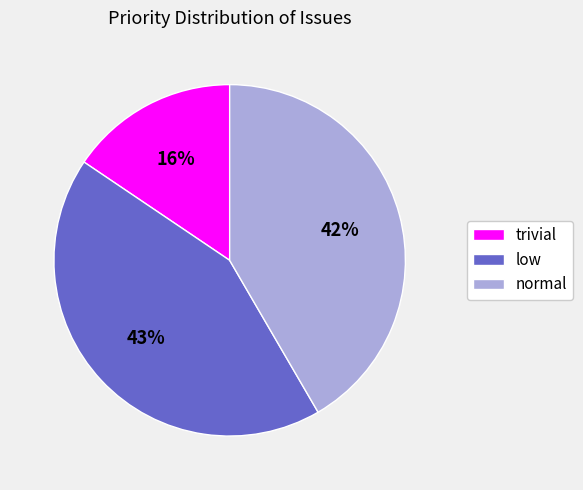

Is there any slice that represents more than half of the pie?

No